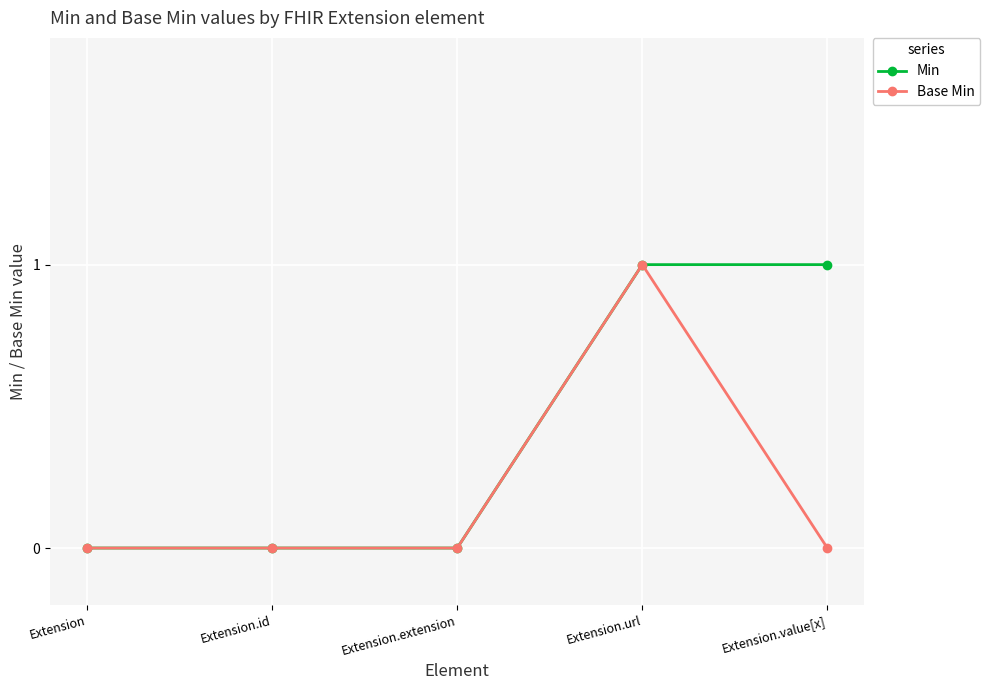

What is the difference between the Min values at Extension.url and Extension?

1